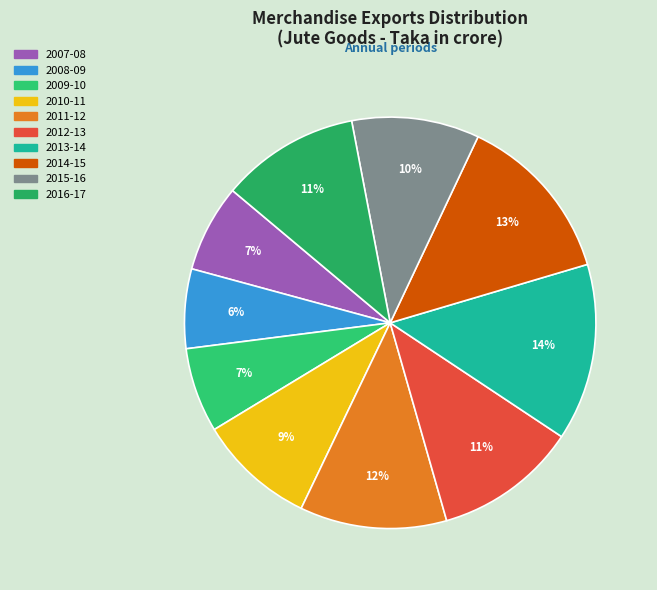

Does 2010-11 account for over 50% of the chart?

No